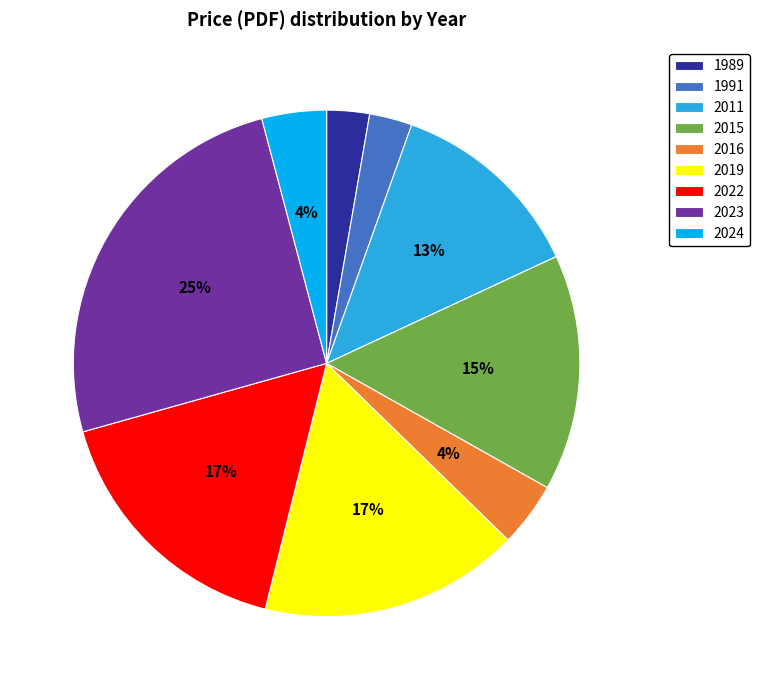

How many slices are in this pie chart?

9